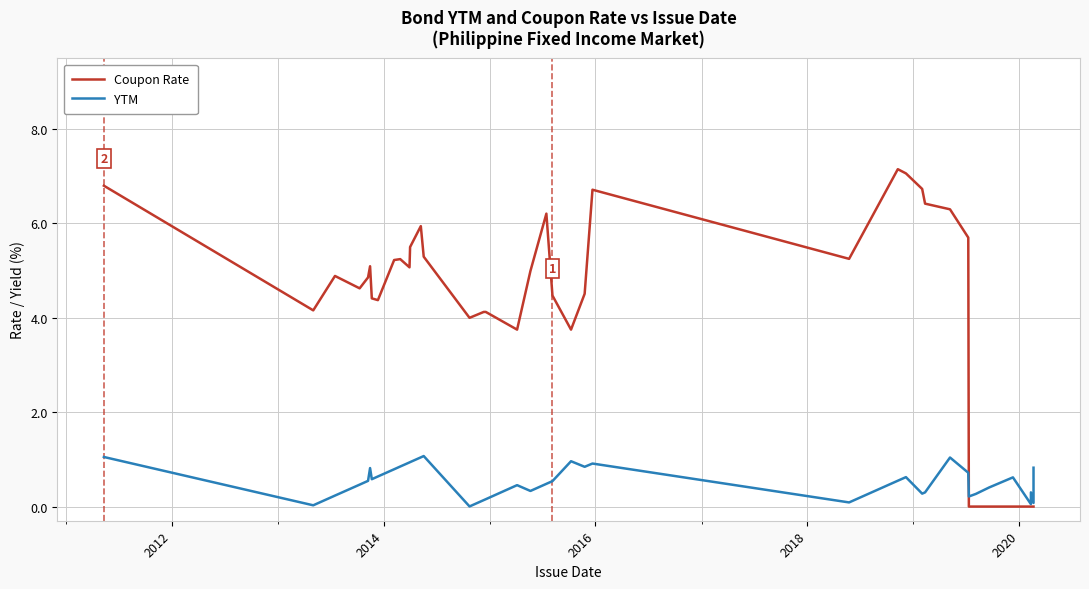

What is the difference between the maximum and minimum values in the Coupon Rate series?

7.2